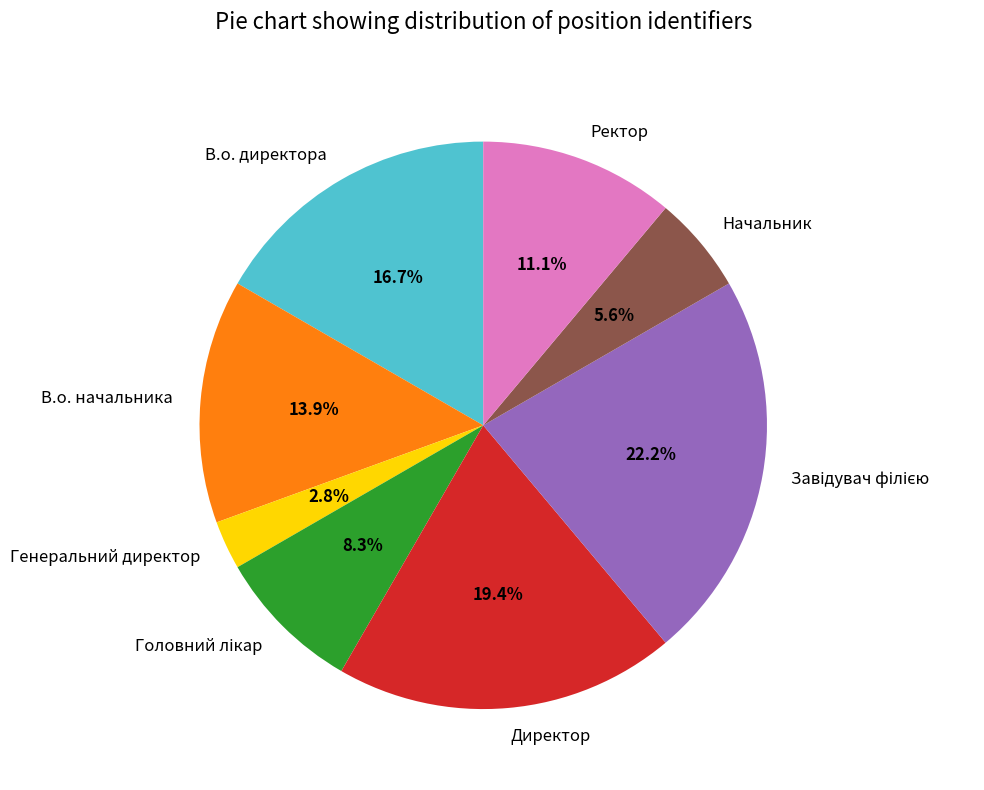

Between Ректор and Директор, which is larger?

Директор